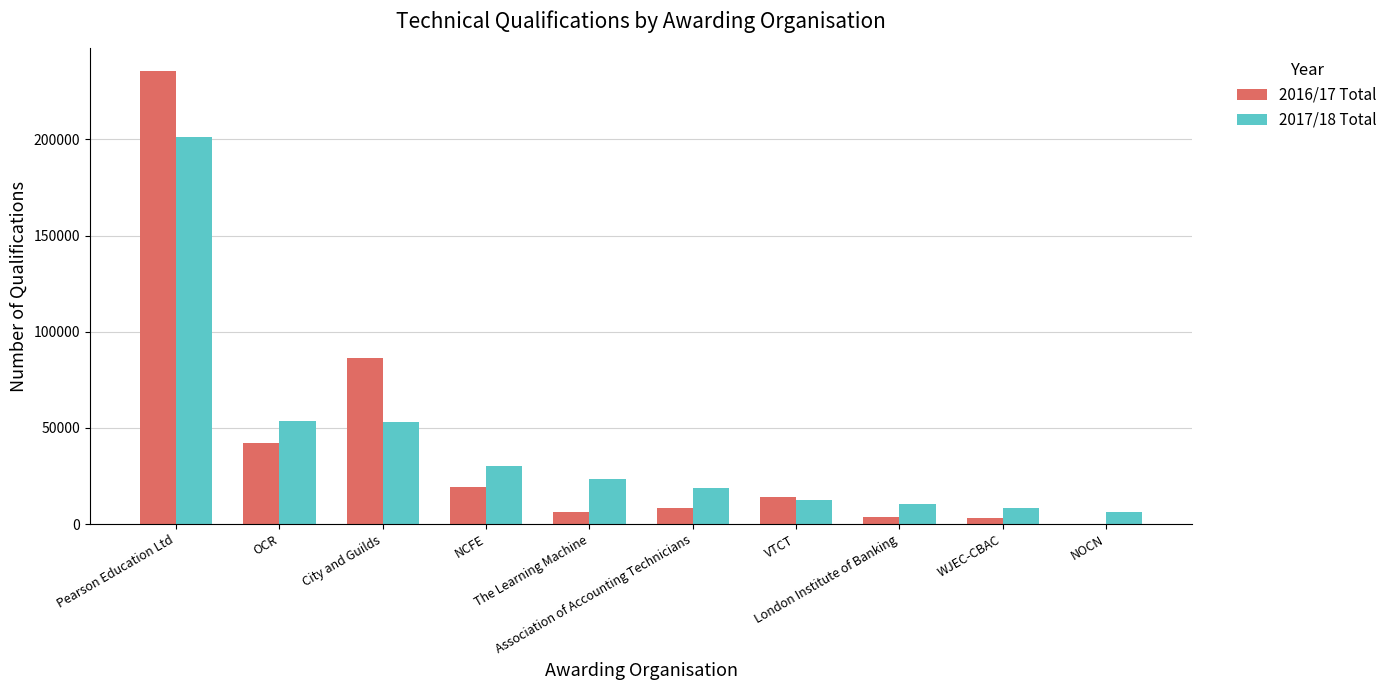

Which series changed the most between Pearson Education Ltd and NCFE?

2016/17 Total